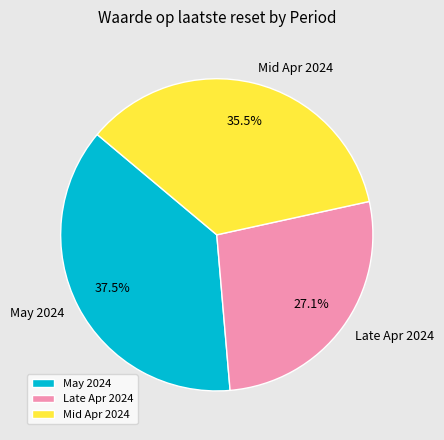

Does Late Apr 2024 represent more than half of the total?

No